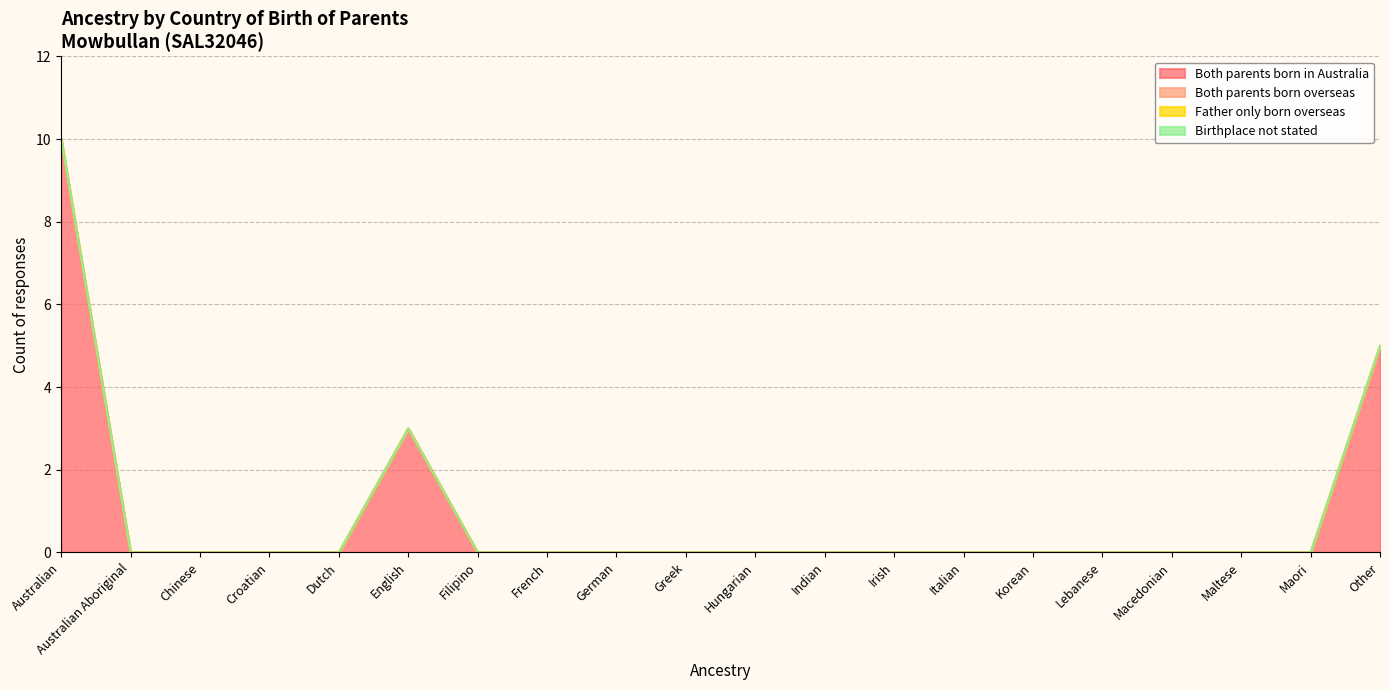

Count the number of categories in the chart.

20